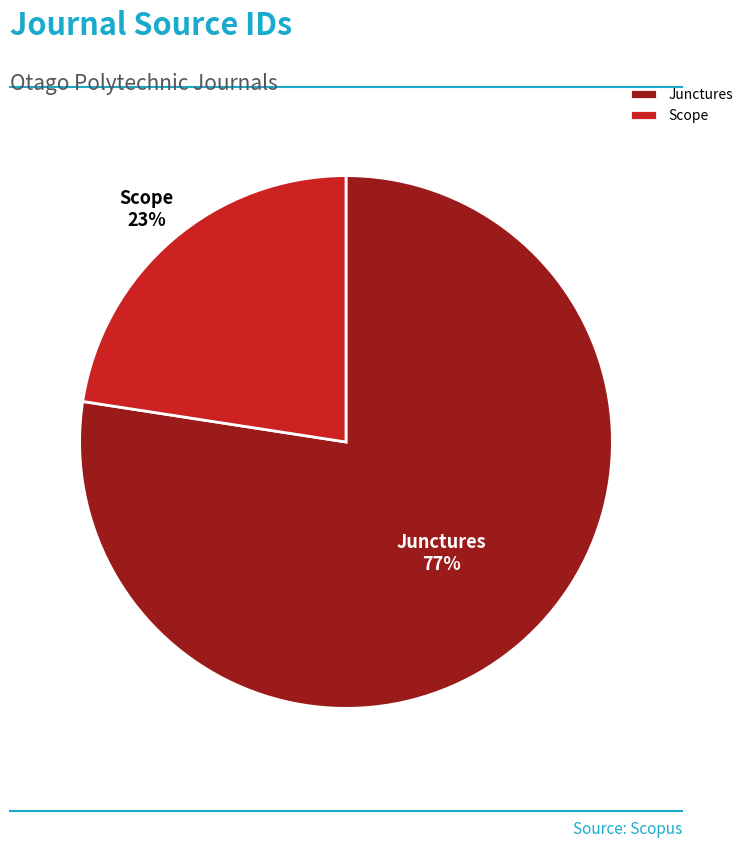

Is it true that Junctures is 77% of the pie?

True